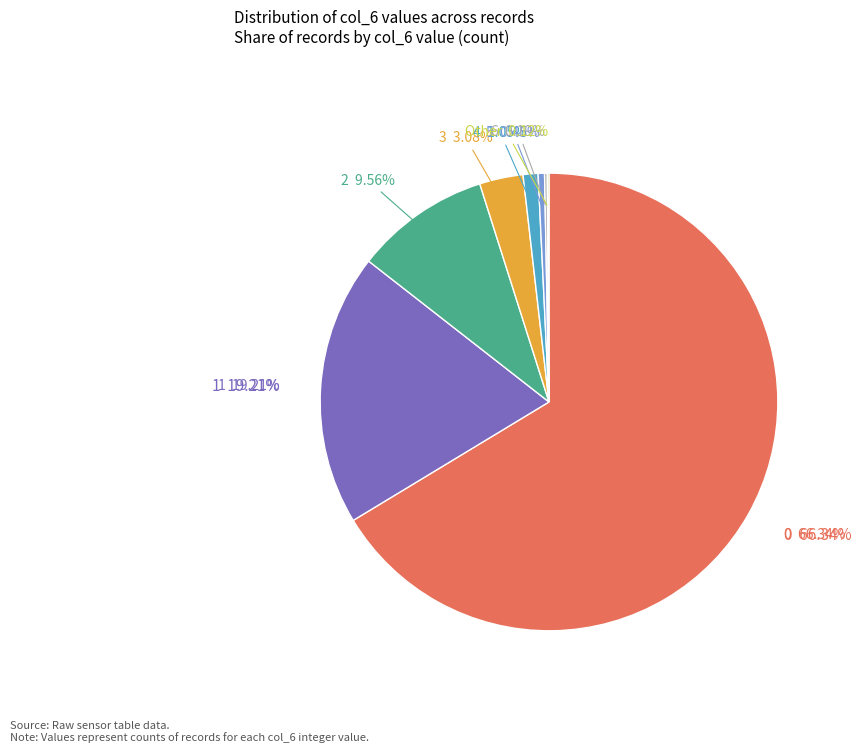

What is the change in value from 0 to 3?

-5898